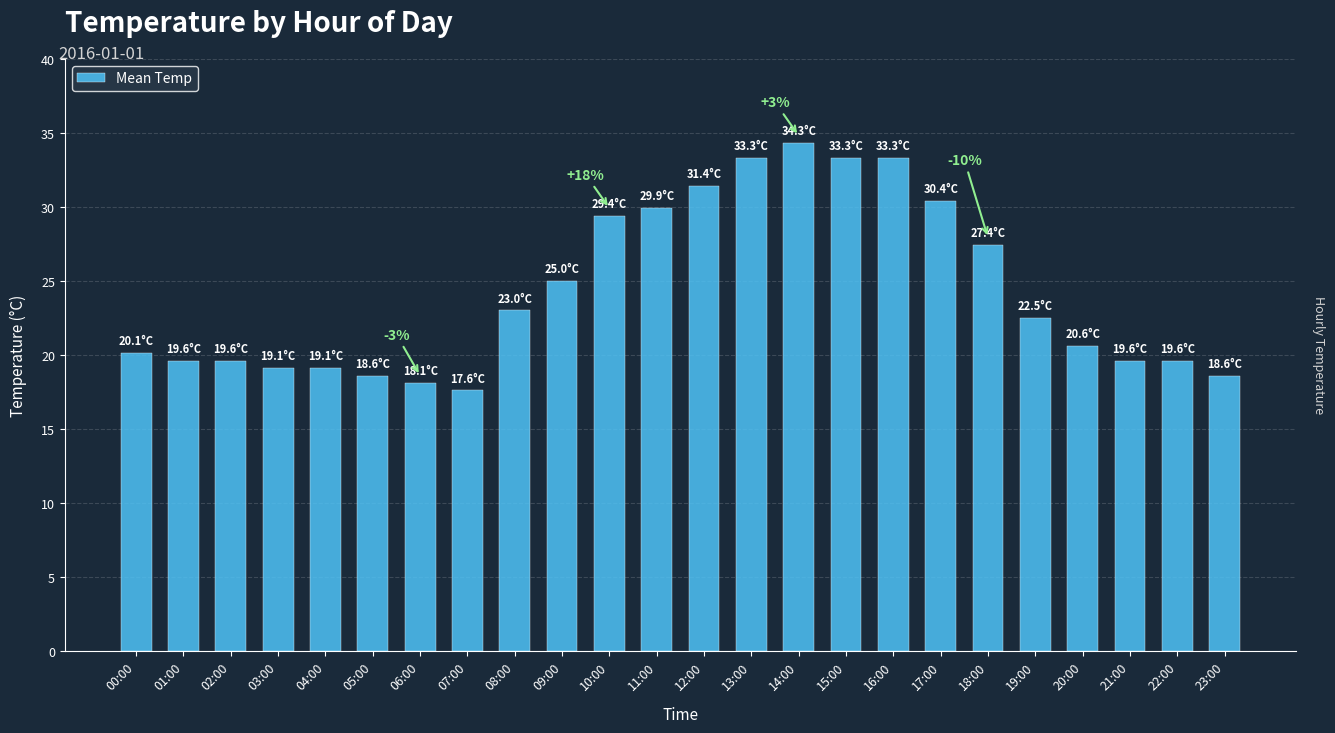

What is the value of the 20th bar from the left?

22.5